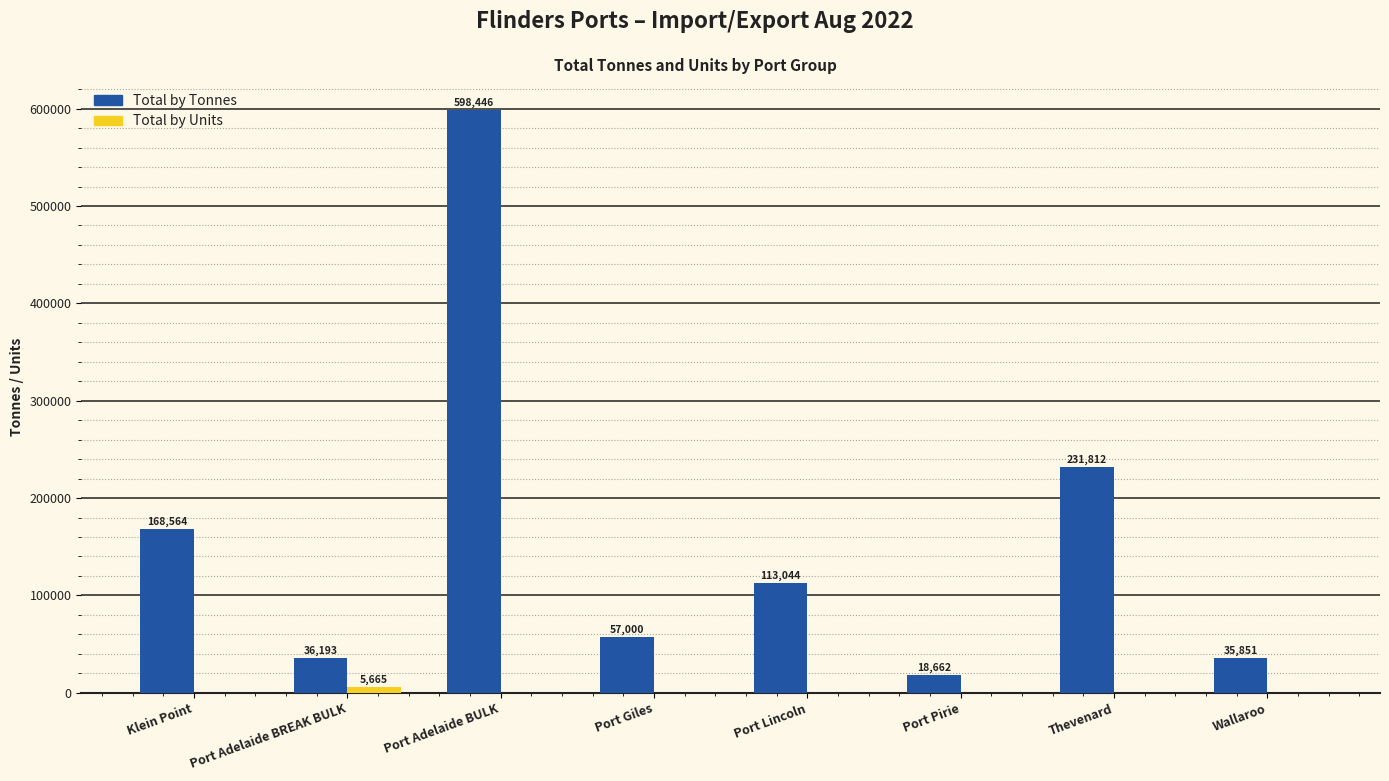

Are the bars grouped side by side (vs. stacked)?

Yes